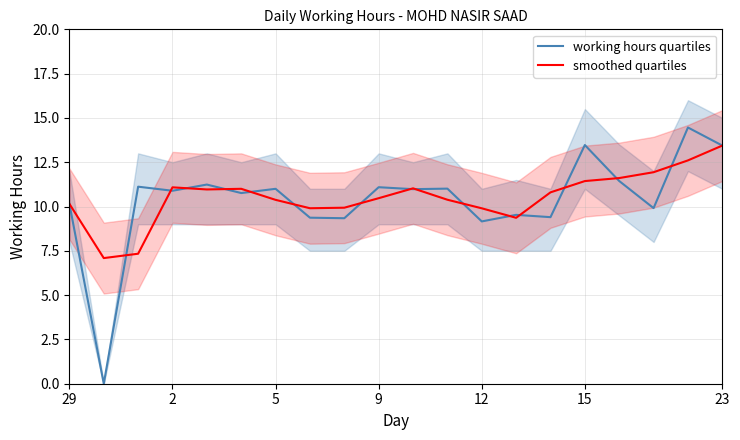

The value of working hours quartiles at 15 is 5.5. True or false?

False